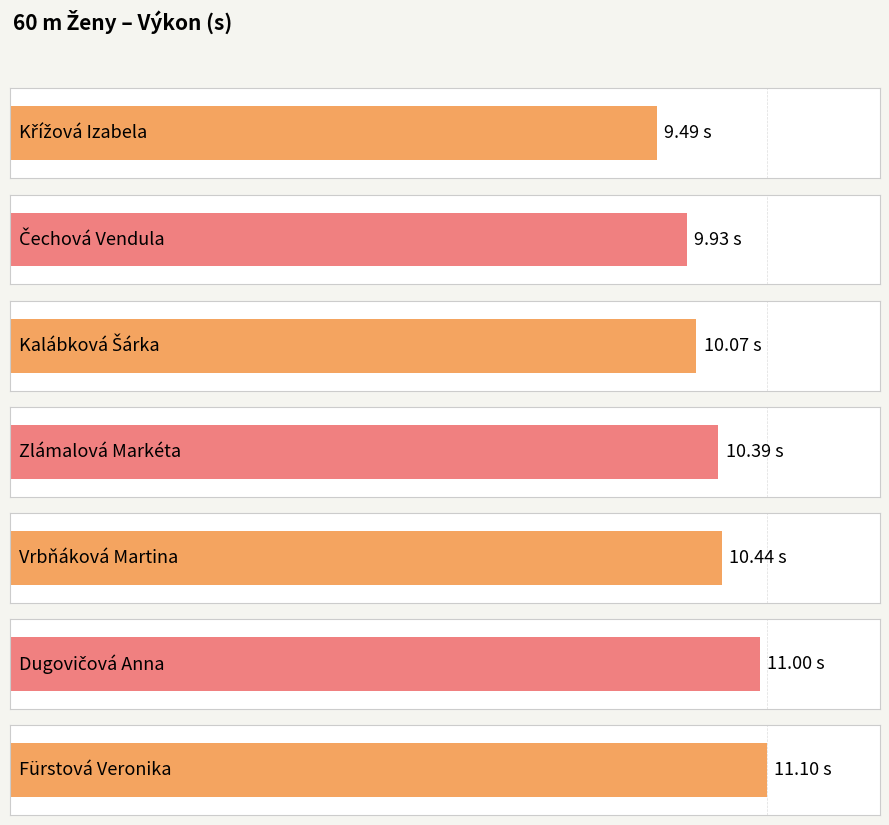

At which label is the value closest to 10?

Čechová Vendula